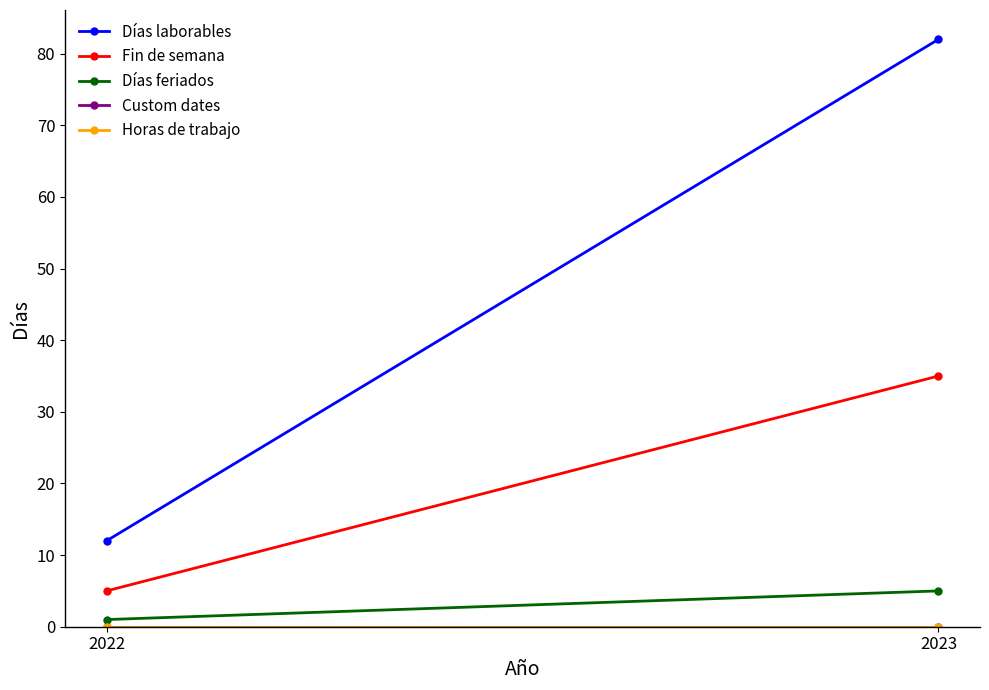

What are all the series names shown in the legend?

Días laborables, Fin de semana, Días feriados, Custom dates, Horas de trabajo